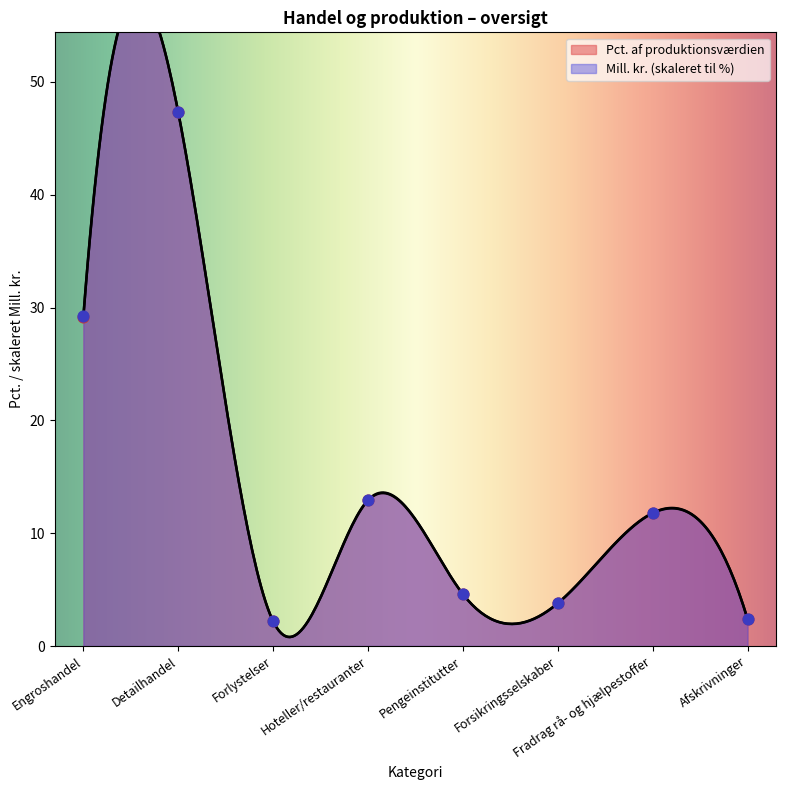

Which series has the largest total across all categories?

Mill. kr.